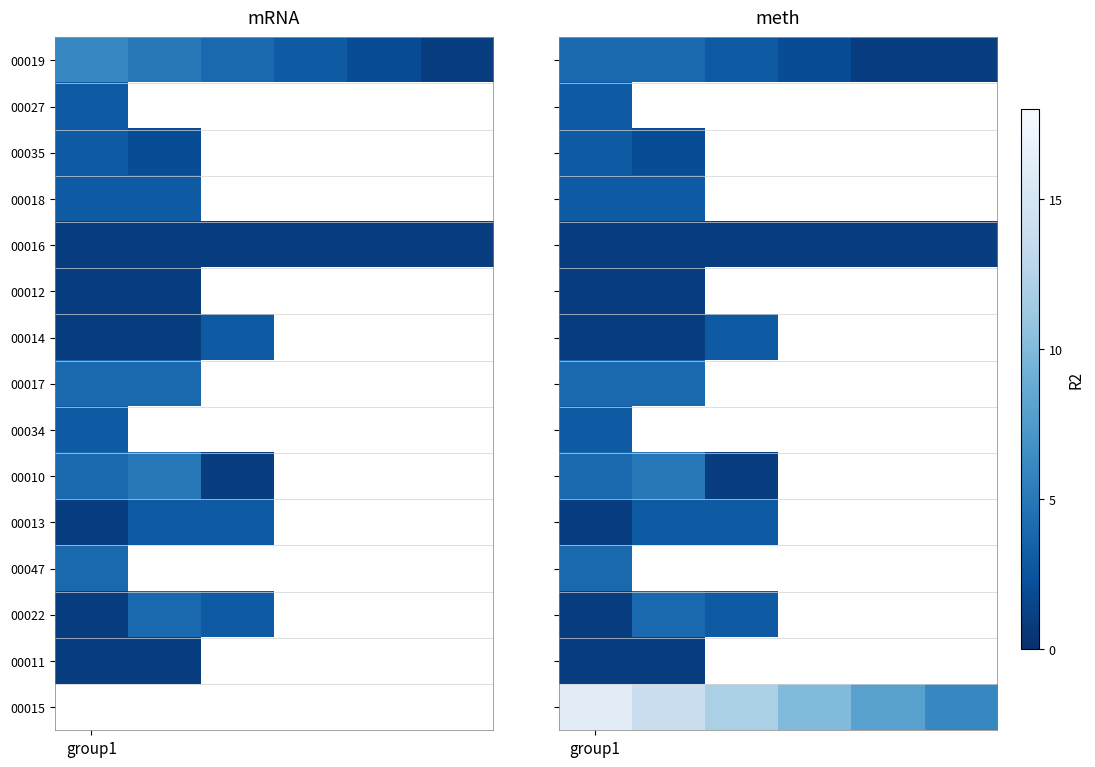

At which category is the sum across all series the highest?

group1